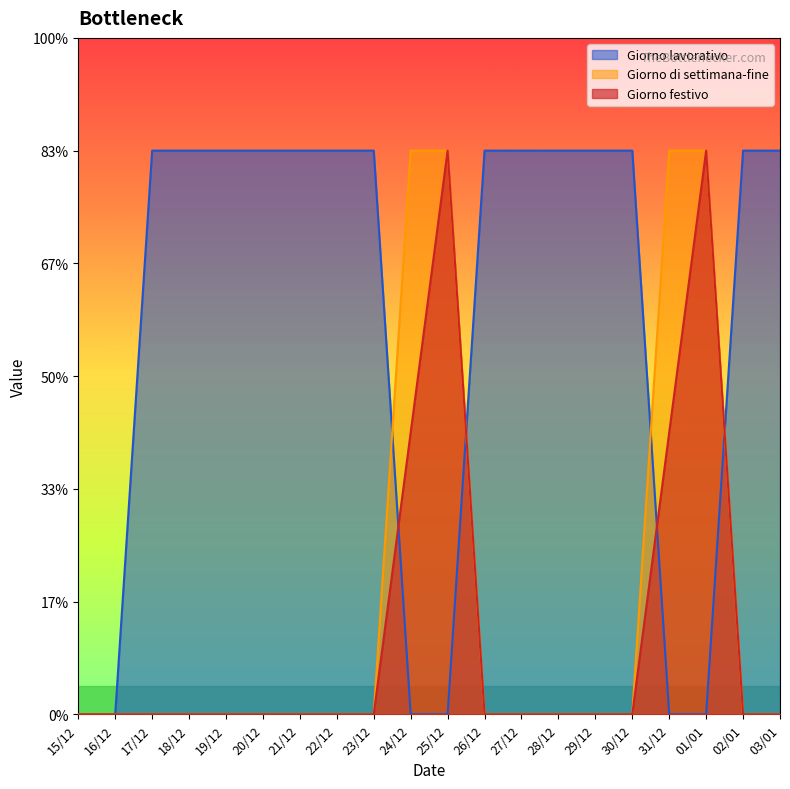

How many lines are shown in the chart?

3